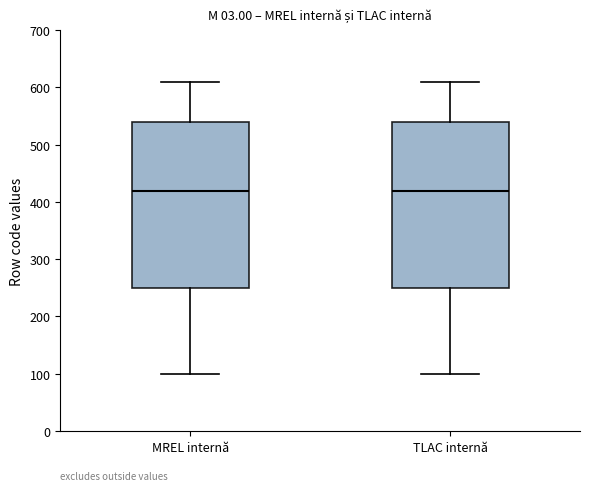

Reading left to right, read every box against the y-axis: the position of its median line, the range the box covers, and the ends of its whiskers. The values are not printed on the chart, so give them approximately, as read against the axis.

MREL internă: median 420, box 250 to 540, whiskers 100 to 610
TLAC internă: median 420, box 250 to 540, whiskers 100 to 610